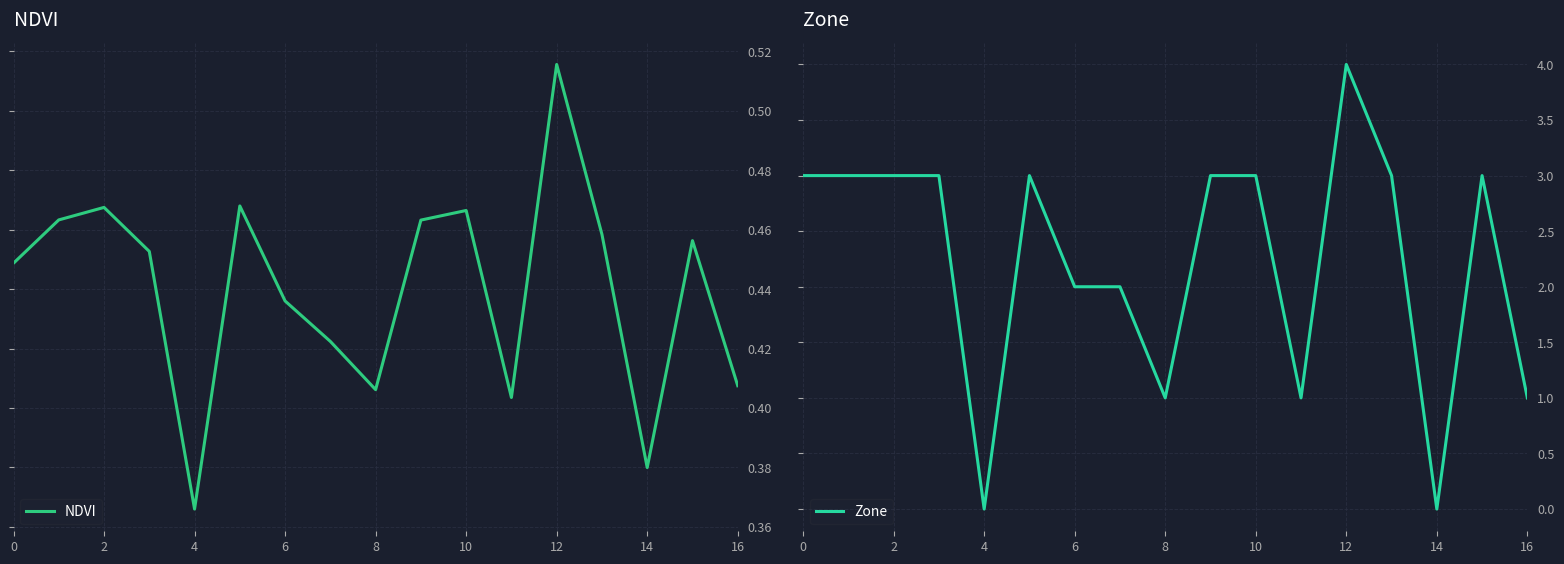

How many data points in Zone are above 3?

1